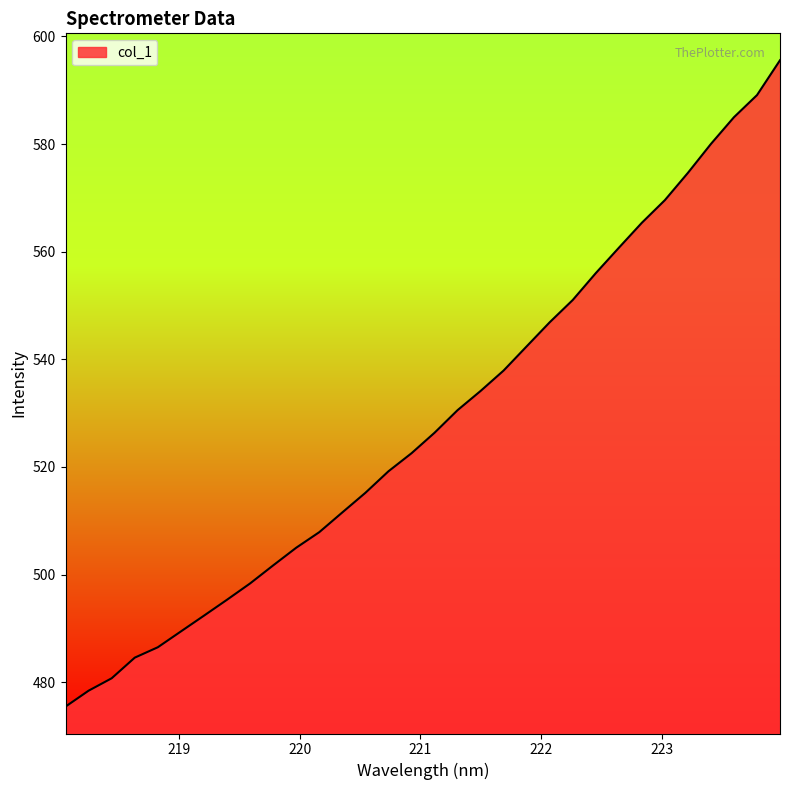

What is the greatest value displayed?

595.6